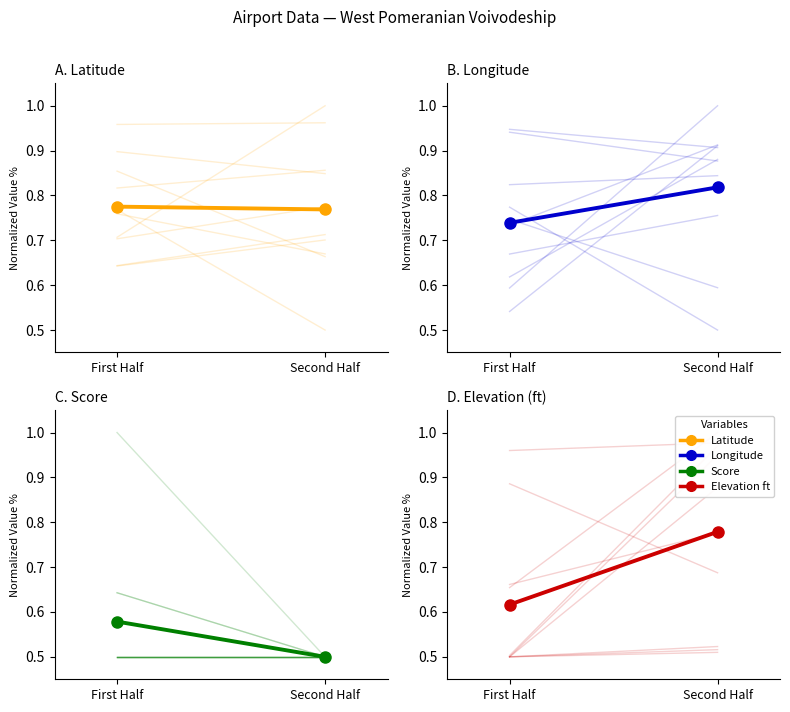

How many lines are shown in the chart?

4